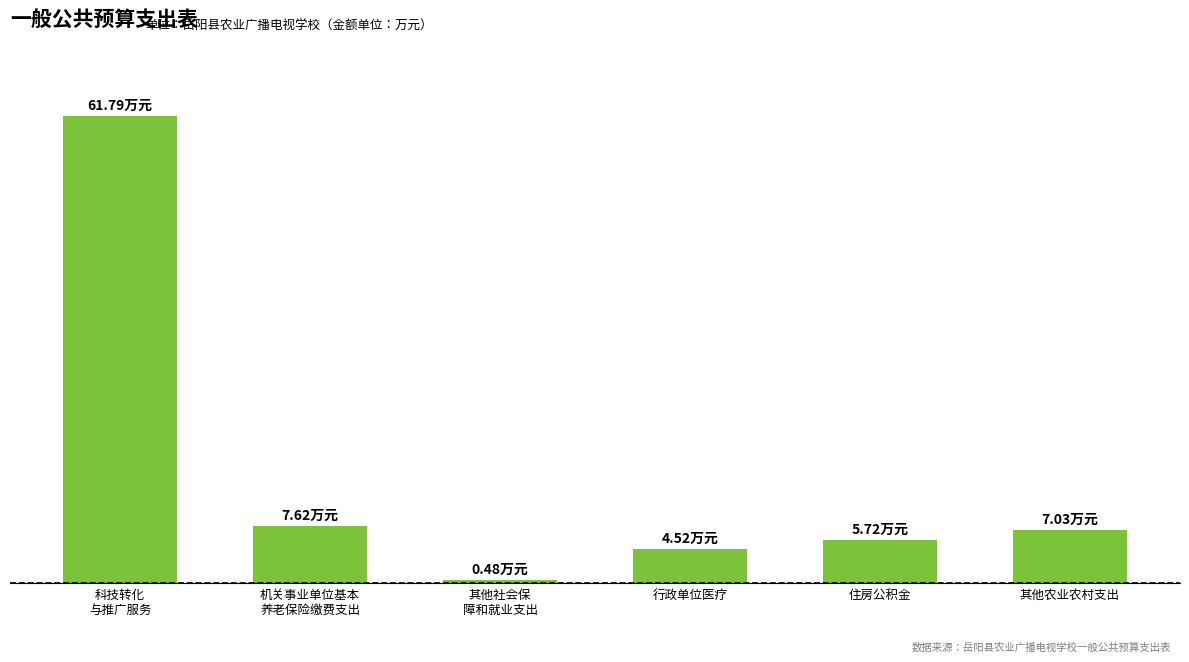

Does the chart contain any negative values?

No